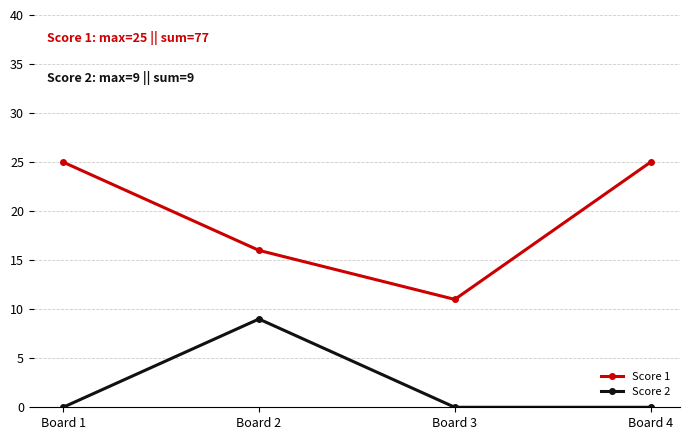

Is this an area chart (filled region under the line)?

No